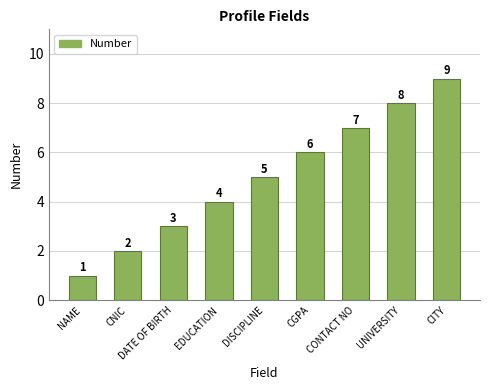

List the labels in order of value, smallest first.

NAME, CNIC, DATE OF BIRTH, EDUCATION, DISCIPLINE, CGPA, CONTACT NO, UNIVERSITY, CITY